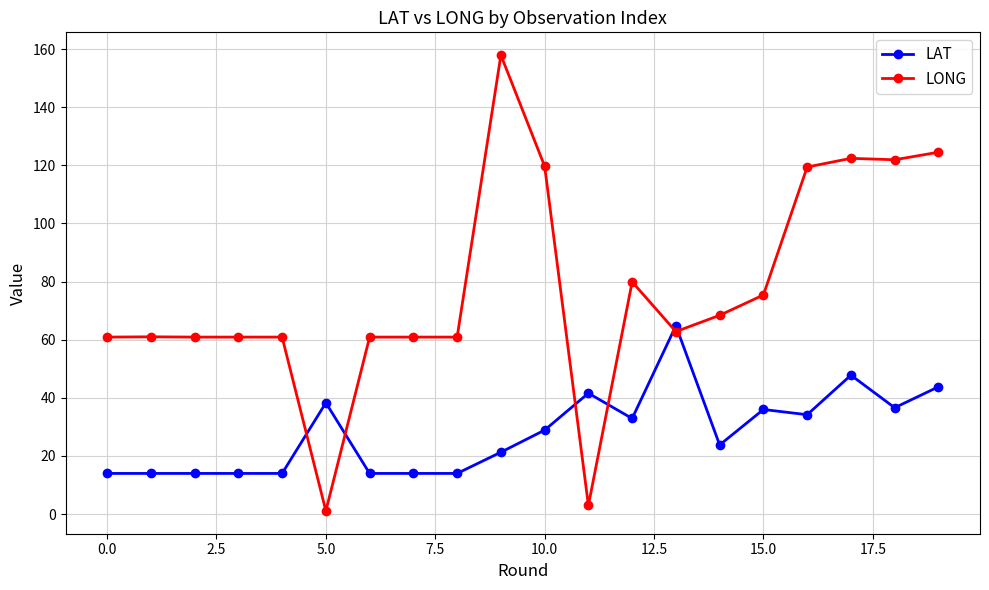

What is the sum of all LONG values?

1543.7